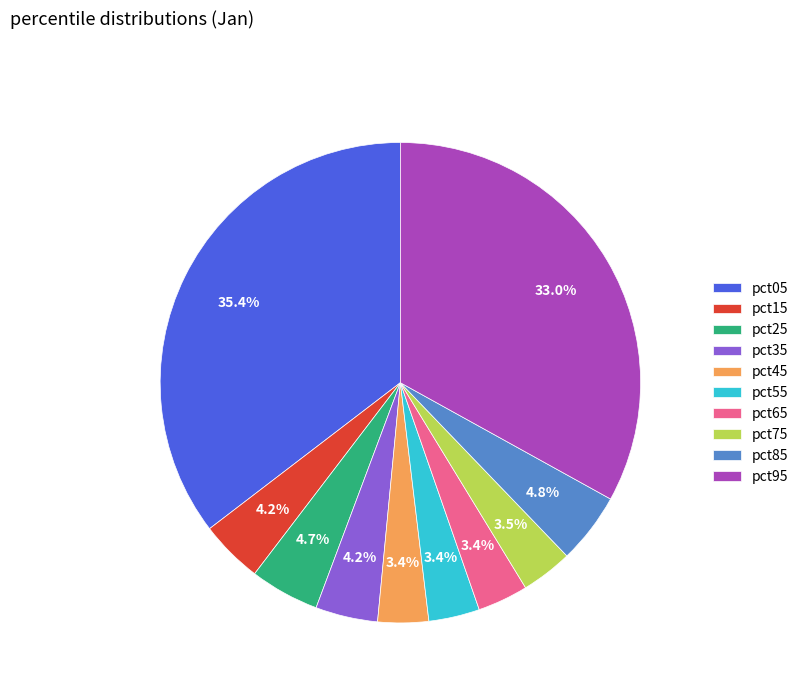

Which has a higher value, pct15 or pct45?

pct15